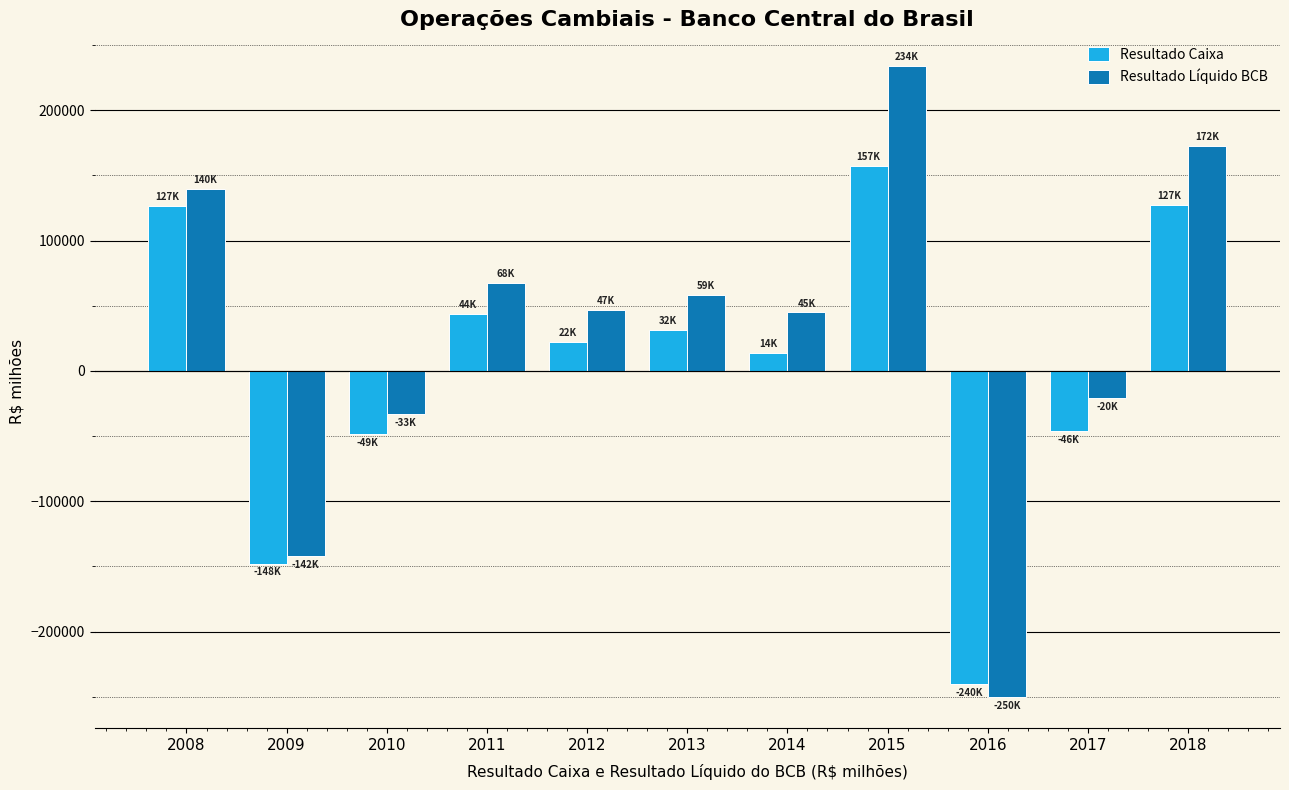

Does the chart contain any negative values?

Yes